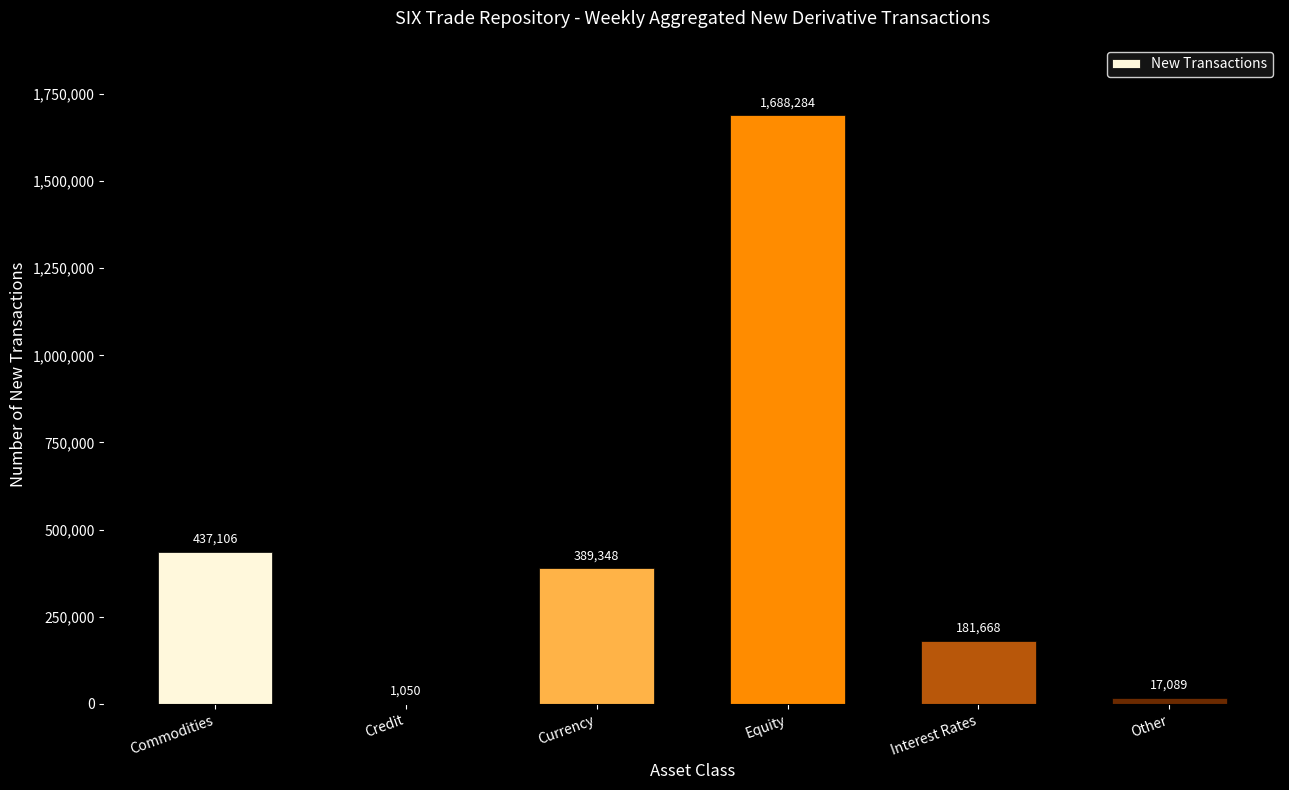

Reading left to right, transcribe all the data shown in this chart.

Commodities=437106	Credit=1050	Currency=389348	Equity=1688284	Interest Rates=181668	Other=17089